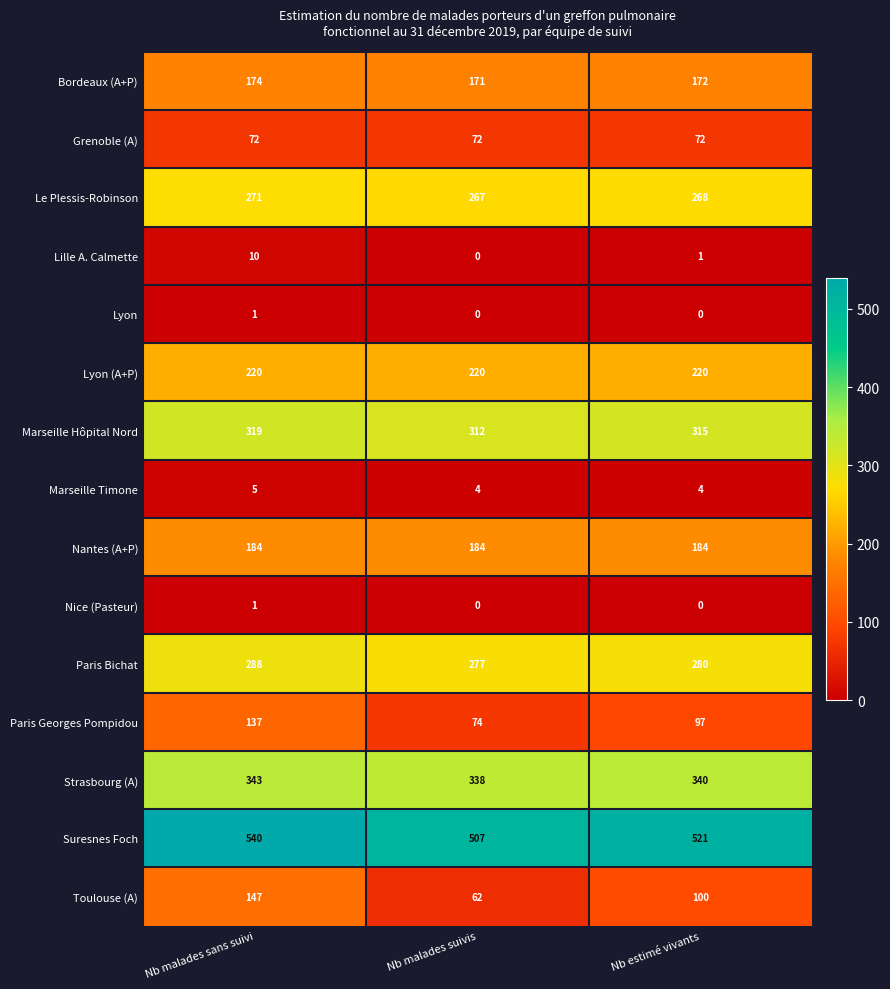

The Paris Georges Pompidou series shows 97 at Nb estimé vivants. True or false?

True